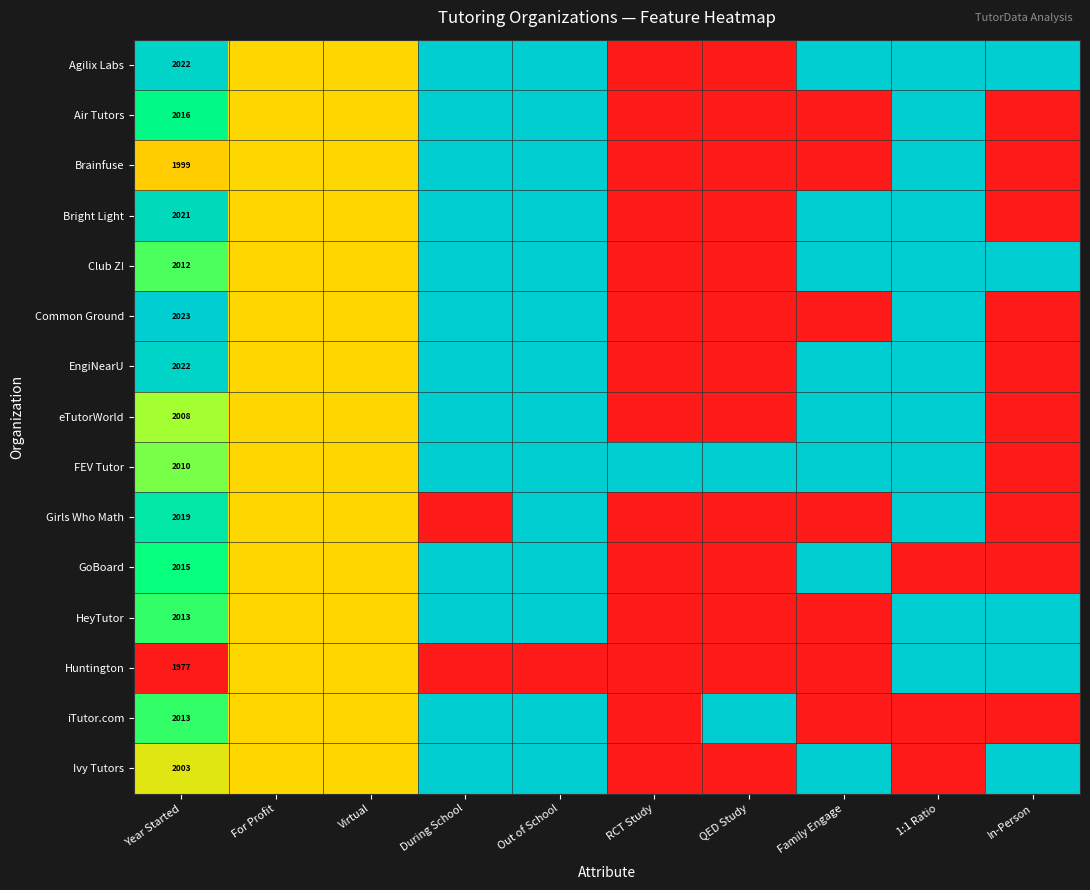

What is the difference between the highest and lowest values at 1:1 Ratio?

1.0